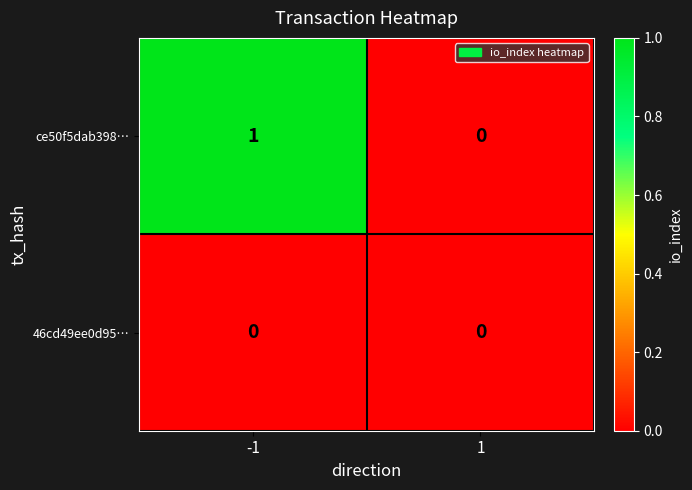

The ce50f5dab398… series shows -1 at 1. True or false?

False